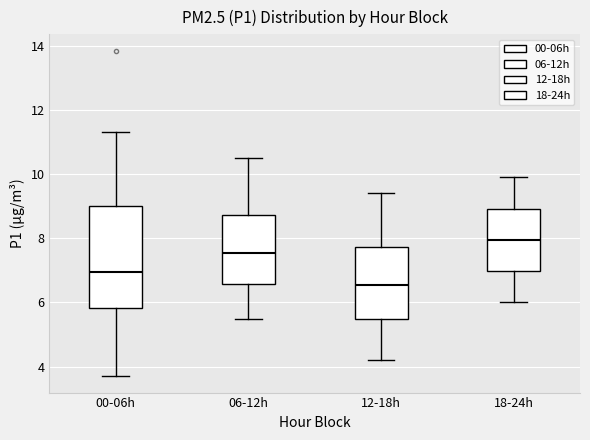

Which box's median line is the lowest?

12-18h